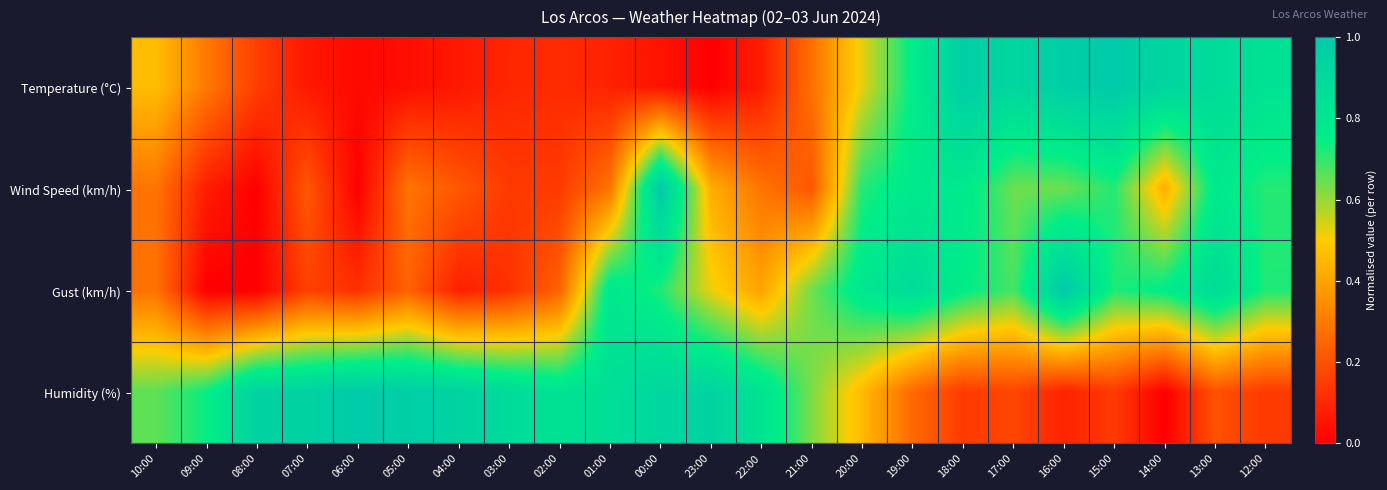

At which category is the sum across all series the highest?

13:00